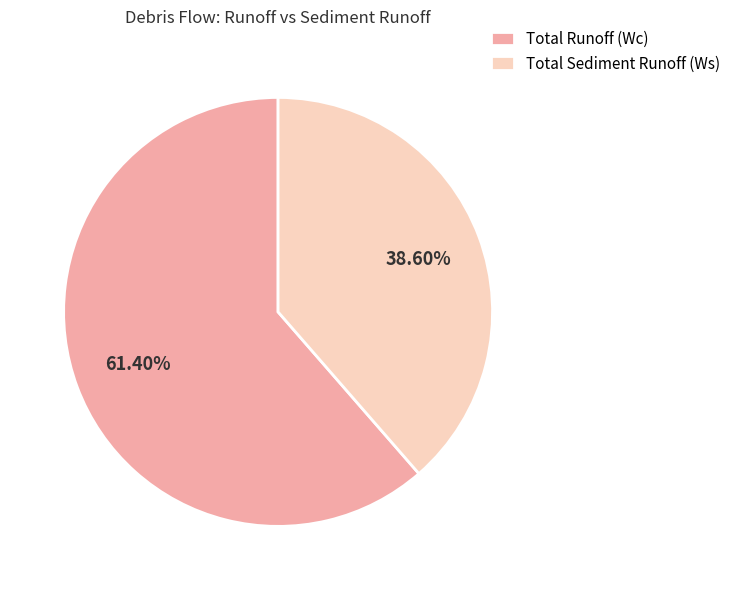

Count the number of slices in the pie.

2